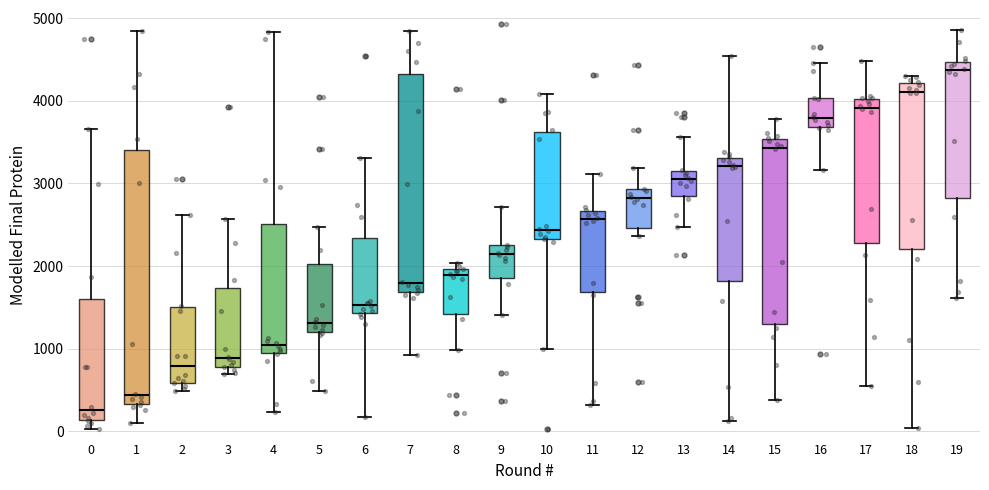

Reading left to right, transcribe this box plot: for each box, give where its median line is, the range the box spans, and where its two whiskers end, as read against the y-axis. The values are not printed on the chart, so give them approximately, as read against the axis.

0: median 300, box 100 to 1600, whiskers 0 to 3700
1: median 400, box 300 to 3400, whiskers 100 to 4800
2: median 800, box 600 to 1500, whiskers 500 to 2600
3: median 900, box 800 to 1700, whiskers 700 to 2600
4: median 1000, box 900 to 2500, whiskers 200 to 4800
5: median 1300, box 1200 to 2000, whiskers 500 to 2500
6: median 1500, box 1400 to 2300, whiskers 200 to 3300
7: median 1800, box 1700 to 4300, whiskers 900 to 4800
8: median 1900, box 1400 to 2000, whiskers 1000 to 2000 (just above the box's upper edge)
9: median 2100, box 1900 to 2300, whiskers 1400 to 2700
10: median 2400, box 2300 to 3600, whiskers 1000 to 4100
11: median 2600, box 1700 to 2700, whiskers 300 to 3100
12: median 2800, box 2500 to 2900, whiskers 2400 to 3200
13: median 3000, box 2800 to 3200, whiskers 2500 to 3600
14: median 3200, box 1800 to 3300, whiskers 100 to 4500
15: median 3400, box 1300 to 3500, whiskers 400 to 3800
16: median 3800, box 3700 to 4000, whiskers 3200 to 4500
17: median 3900, box 2300 to 4000, whiskers 600 to 4500
18: median 4100, box 2200 to 4200, whiskers 0 to 4300
19: median 4400, box 2800 to 4500, whiskers 1600 to 4900